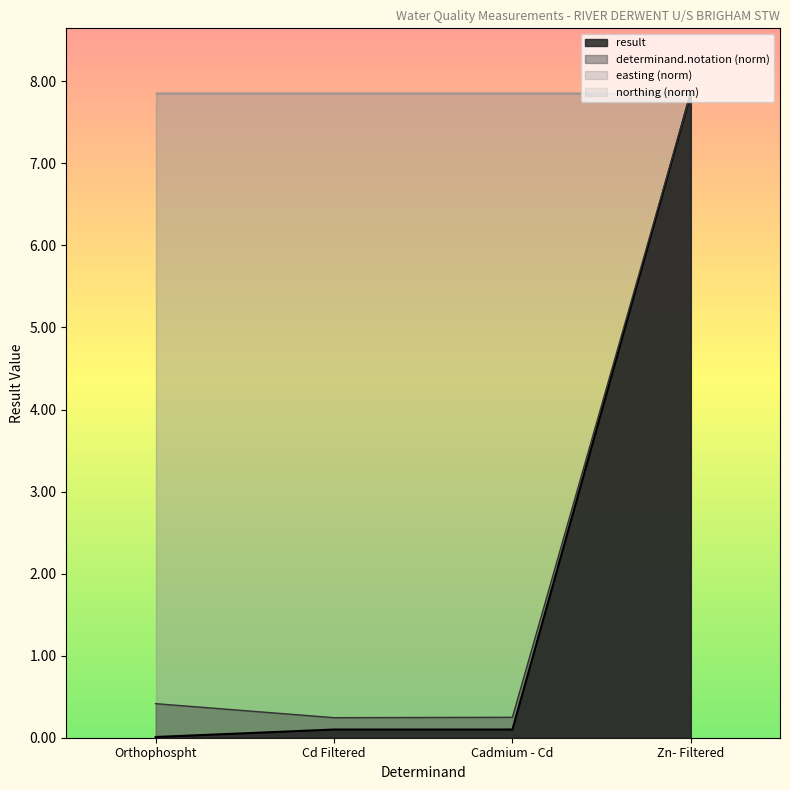

True or false: determinand.notation has more than 0 points higher than both neighbors.

False